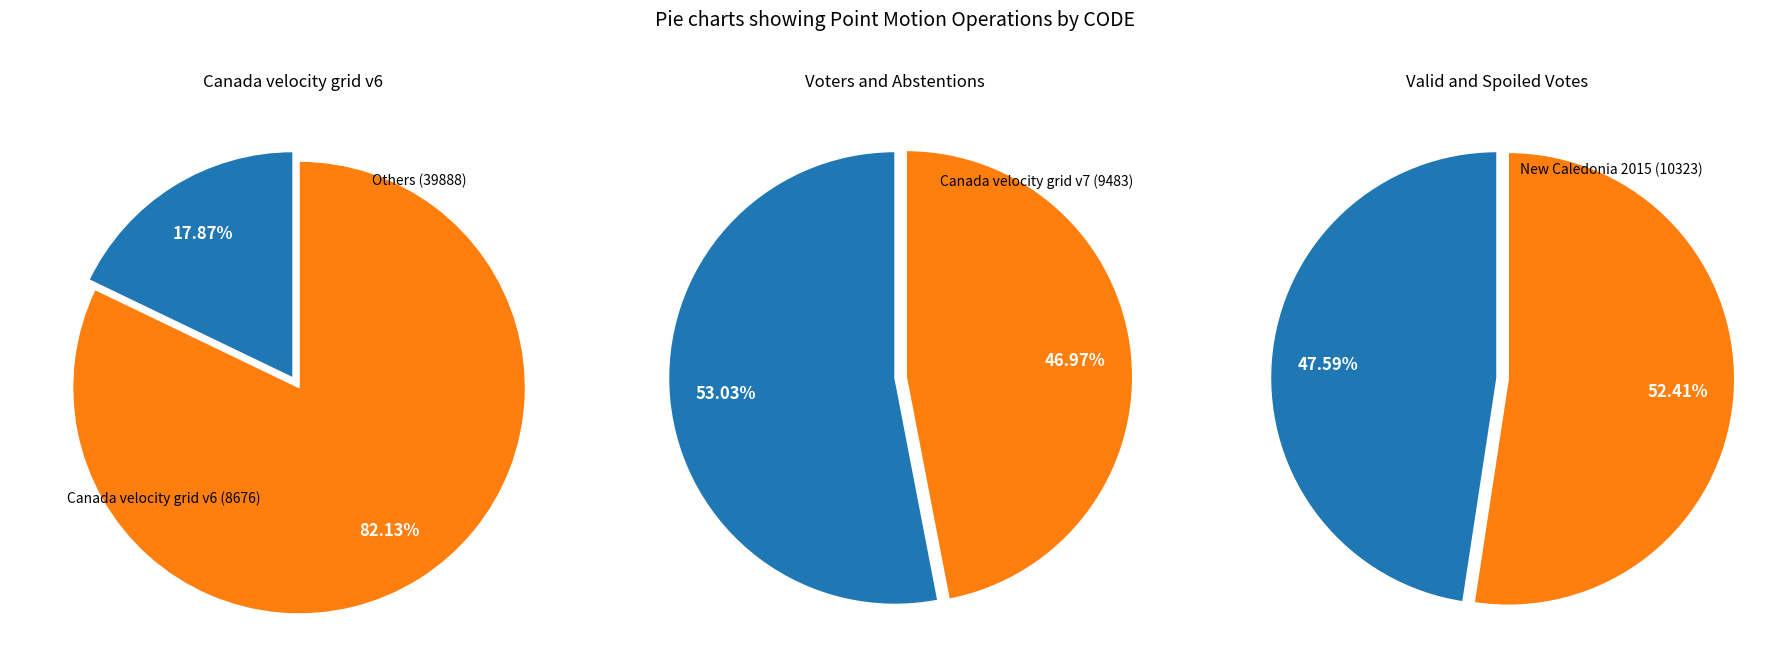

True or false: Indonesian Deformation Model 2020 accounts for 31% of the total.

False